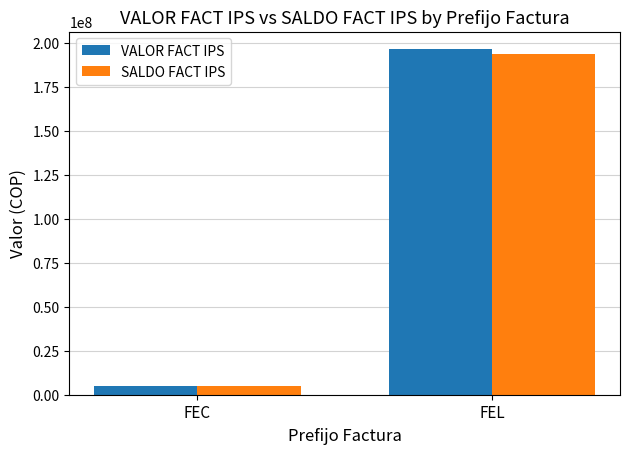

At which label does VALOR FACT IPS reach its minimum?

FEC